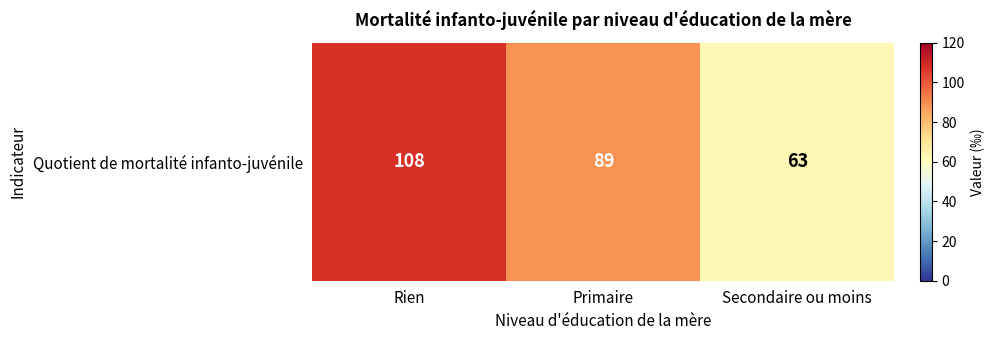

What is the maximum value shown in the chart?

108